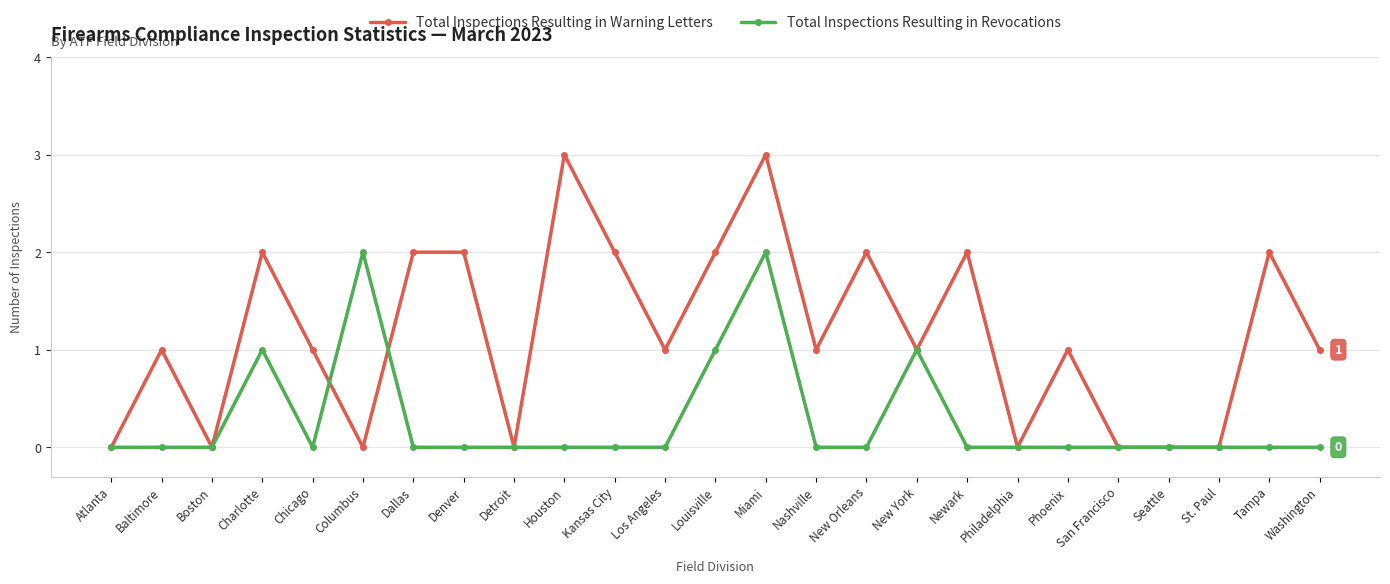

Rank the series by their average value, from lowest to highest.

Total Inspections Resulting in Revocations, Total Inspections Resulting in Warning Letters